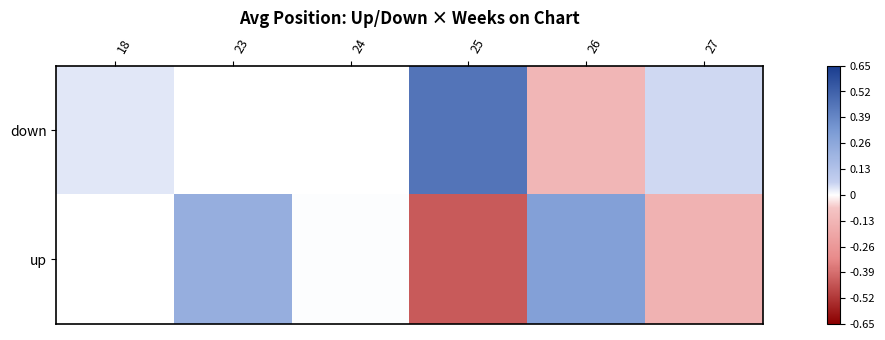

Between 23 and 25, which series saw the biggest shift?

up